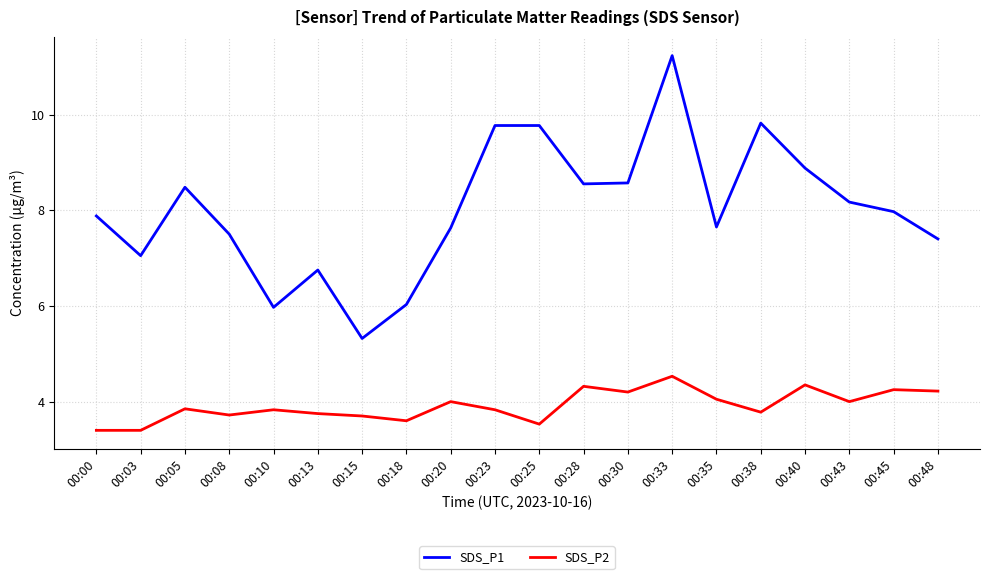

List the series in order of their peak value, highest first.

SDS_P1, SDS_P2